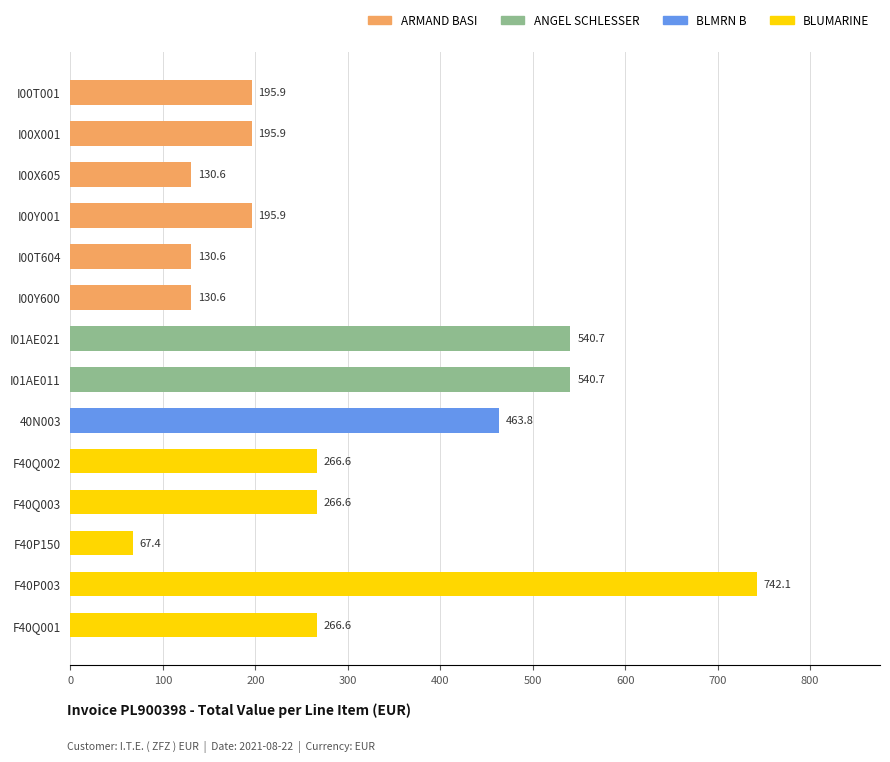

Reading top to bottom, extract all data points from this chart.

I00T001=195.9	I00X001=195.9	I00X605=130.6	I00Y001=195.9	I00T604=130.6	I00Y600=130.6	I01AE021=540.7	I01AE011=540.7	40N003=463.8	F40Q002=266.6	F40Q003=266.6	F40P150=67.4	F40P003=742.1	F40Q001=266.6